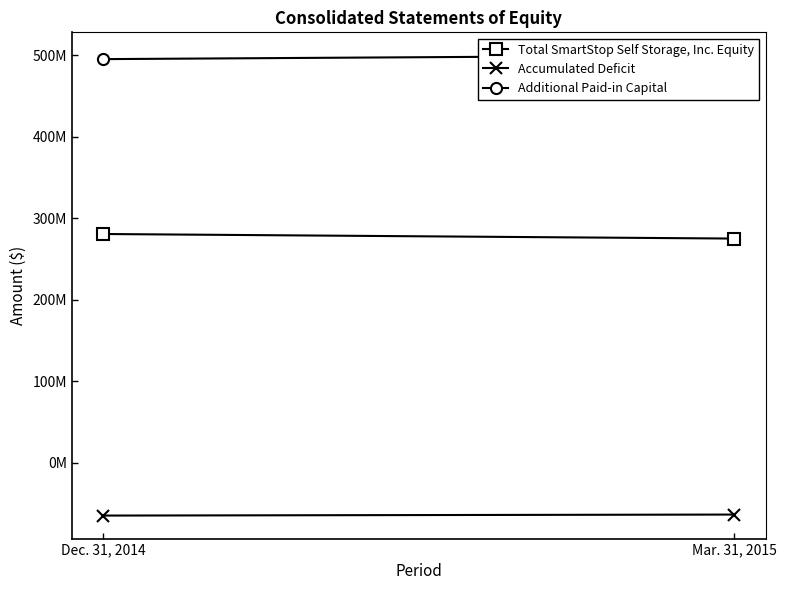

List the series in order of their peak value, highest first.

Additional Paid-in Capital, Total SmartStop Self Storage, Inc. Equity, Accumulated Deficit